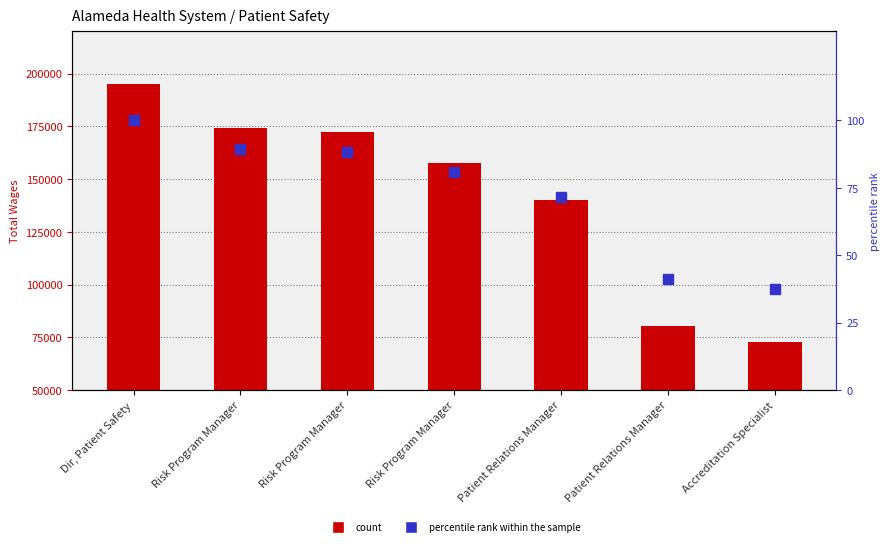

How many distinct data groups are displayed?

2